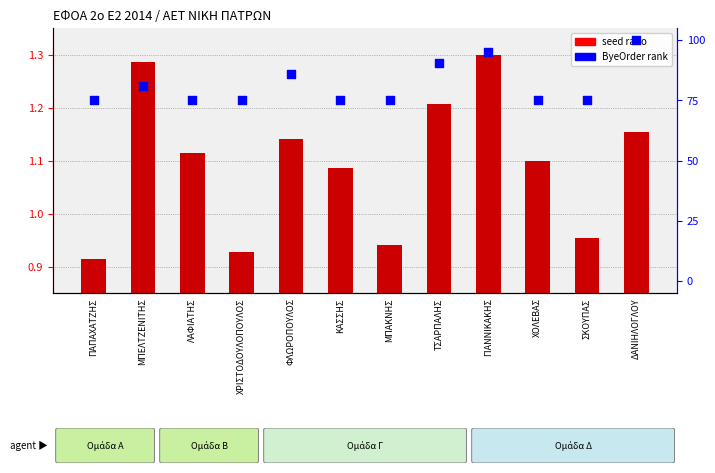

What is the total value across all series at ΔΑΝΙΗΛΟΓΛΟΥ?

101.2